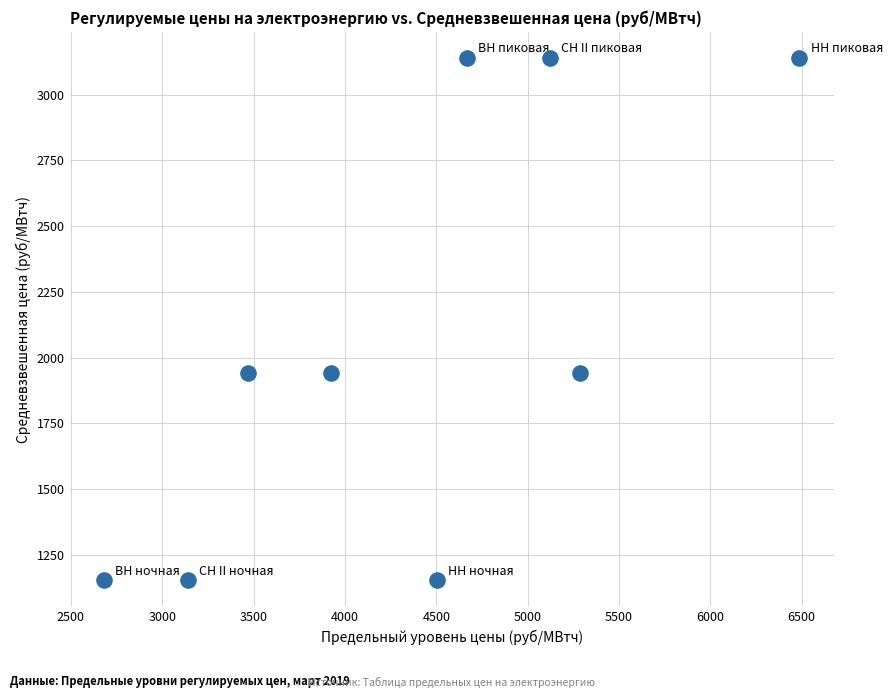

What is the average X value?

4365.2